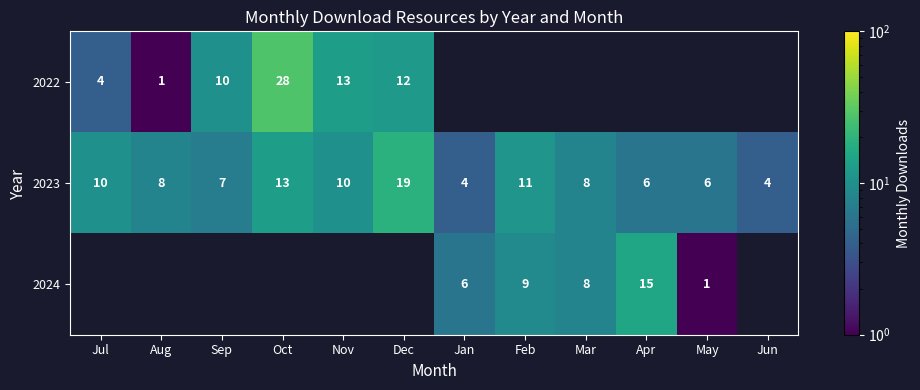

What is the average value of the 2023 series?

9